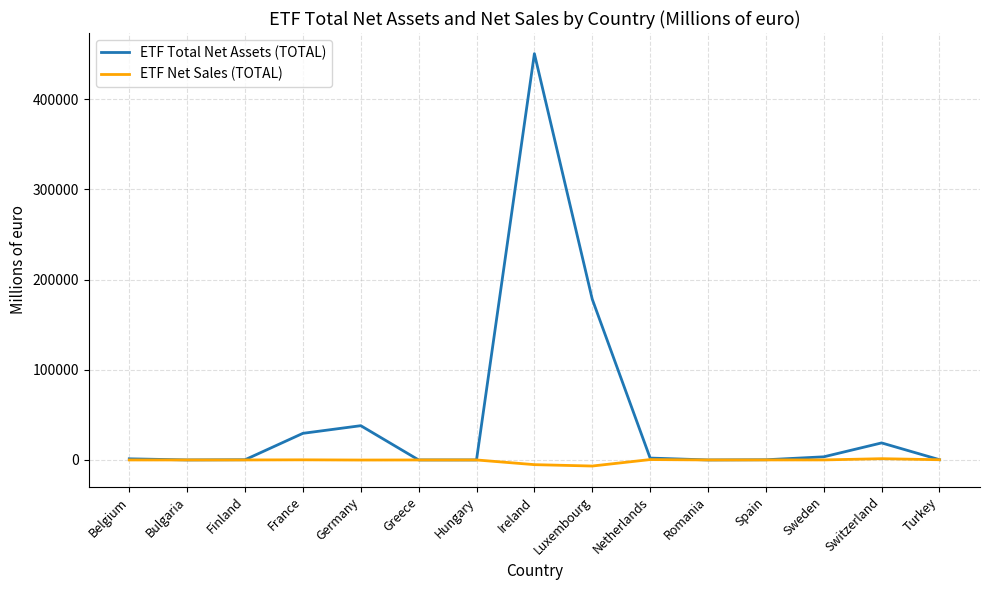

True or false: ETF Total Net Assets (TOTAL) has a value of 7761.1 at France.

False